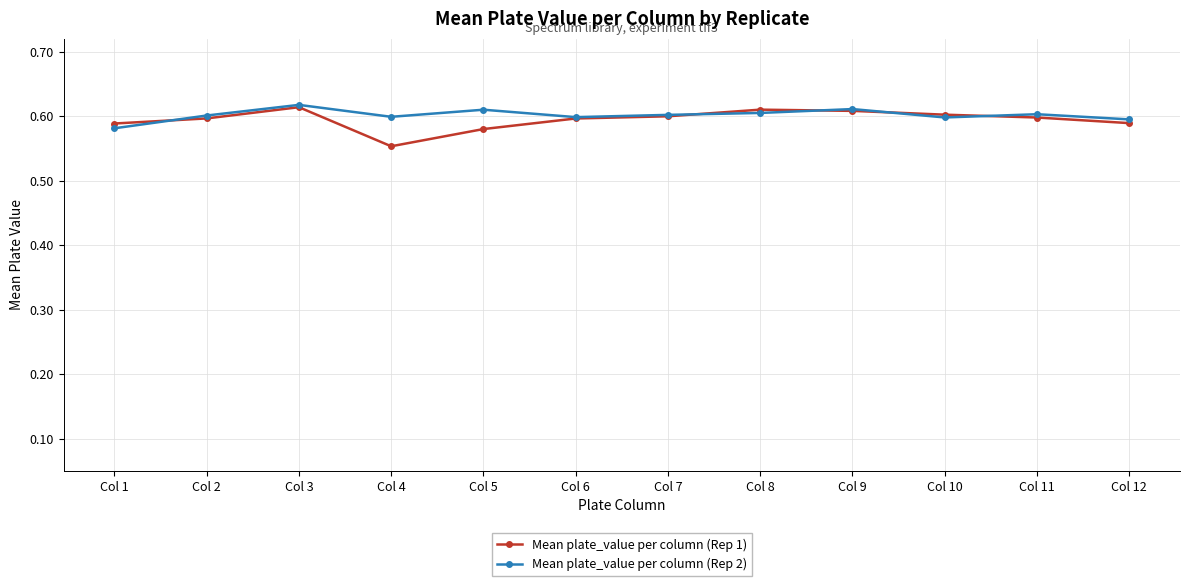

Count the Mean plate_value per column (Rep 2) values in the range 0 to 1.

12